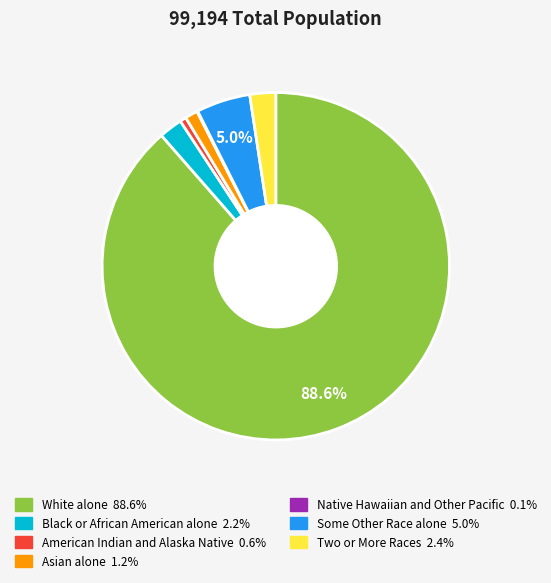

Which has a higher value, Two or More Races or Some Other Race alone?

Some Other Race alone